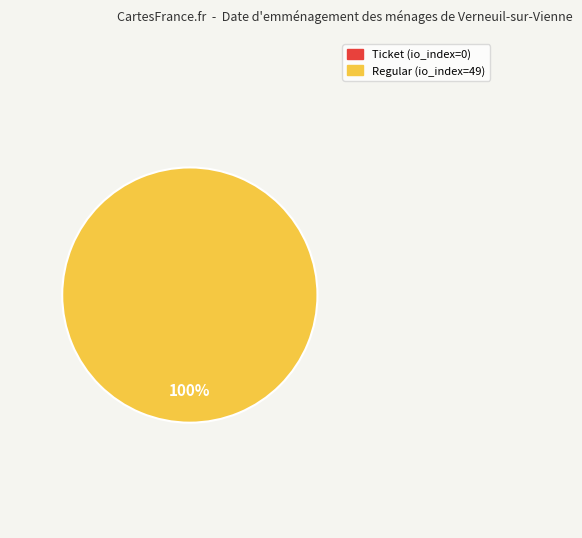

Rank the categories by value from highest to lowest.

Regular (io_index=49), Ticket (io_index=0)